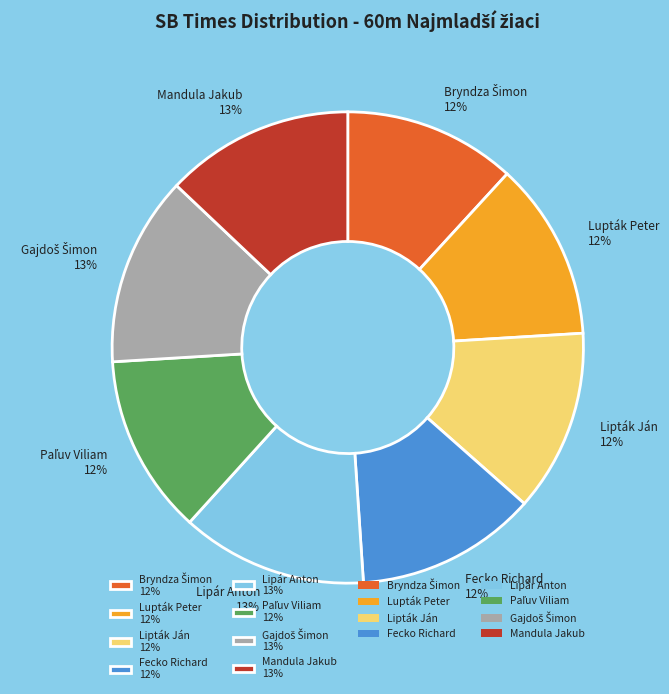

To the nearest percent, what is the average slice percentage?

12%